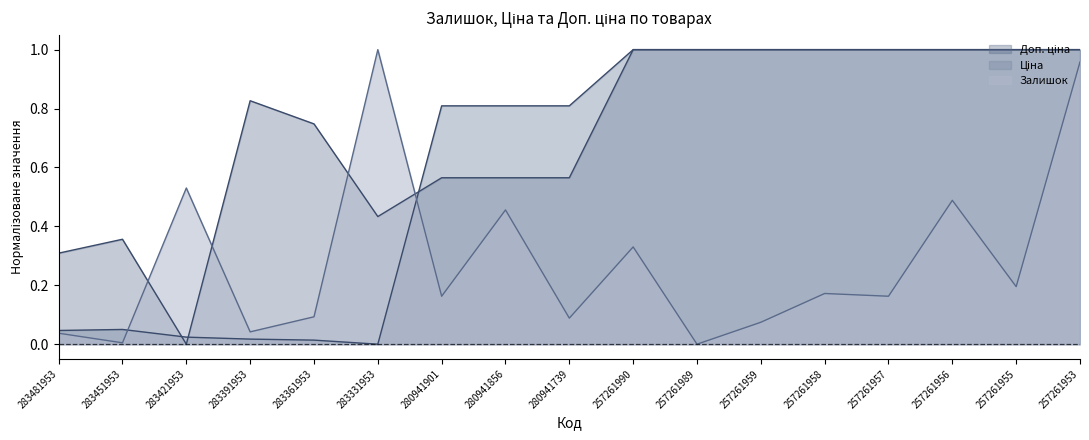

How many lines are shown in the chart?

3